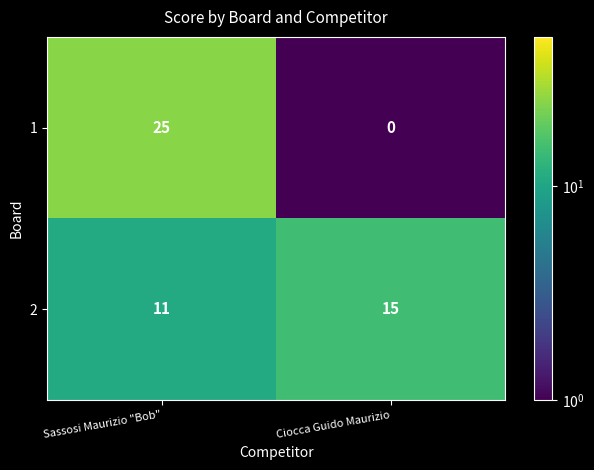

What is the average value of the 2 series?

13